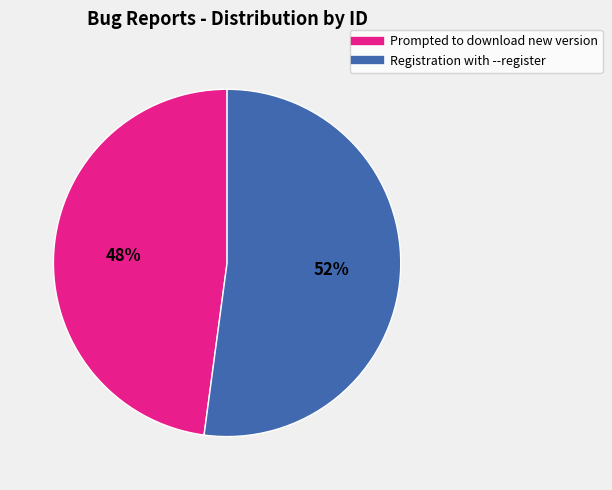

Which slice is the smallest?

Prompted to download new version